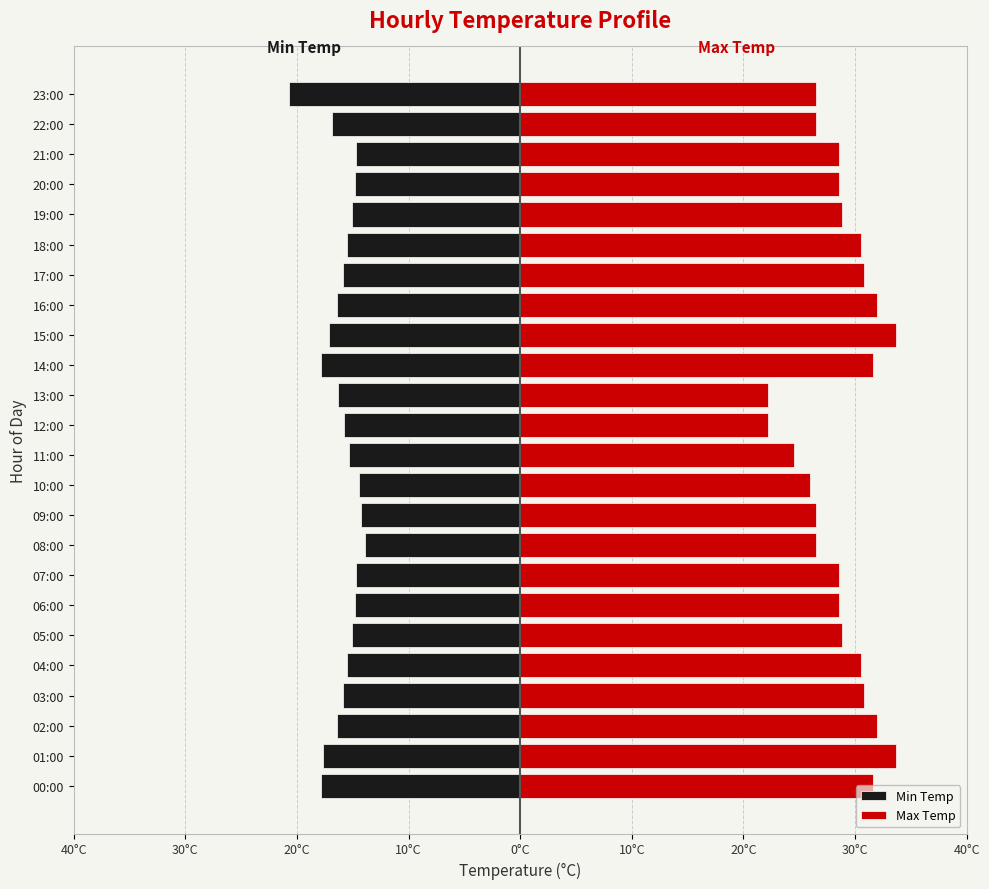

How many bars are there in each group?

2